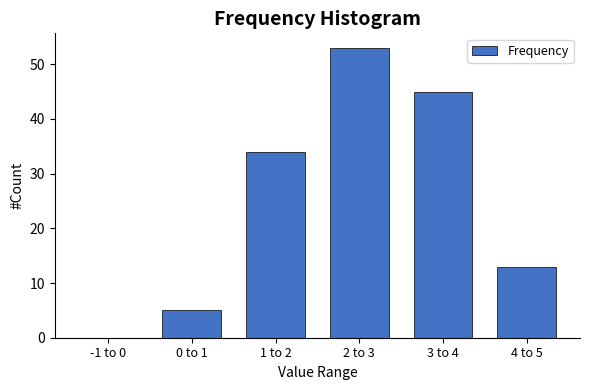

Reading right to left, transcribe all the data shown in this chart.

4 to 5=13	3 to 4=45	2 to 3=53	1 to 2=34	0 to 1=5	-1 to 0=0